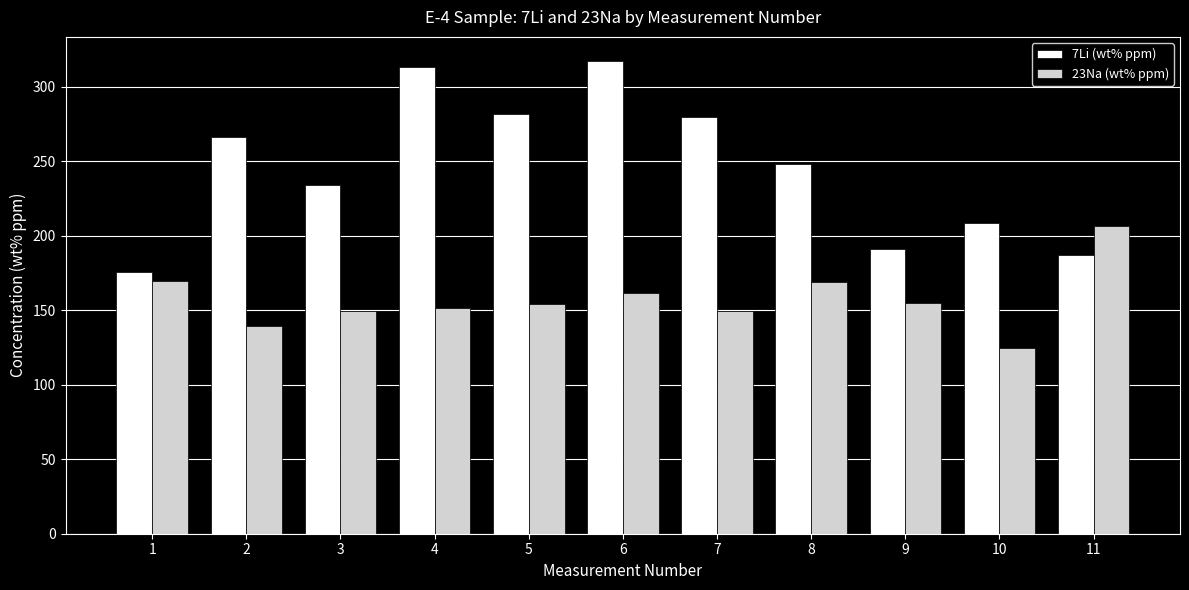

What is the difference between the highest and lowest values at 1?

6.3